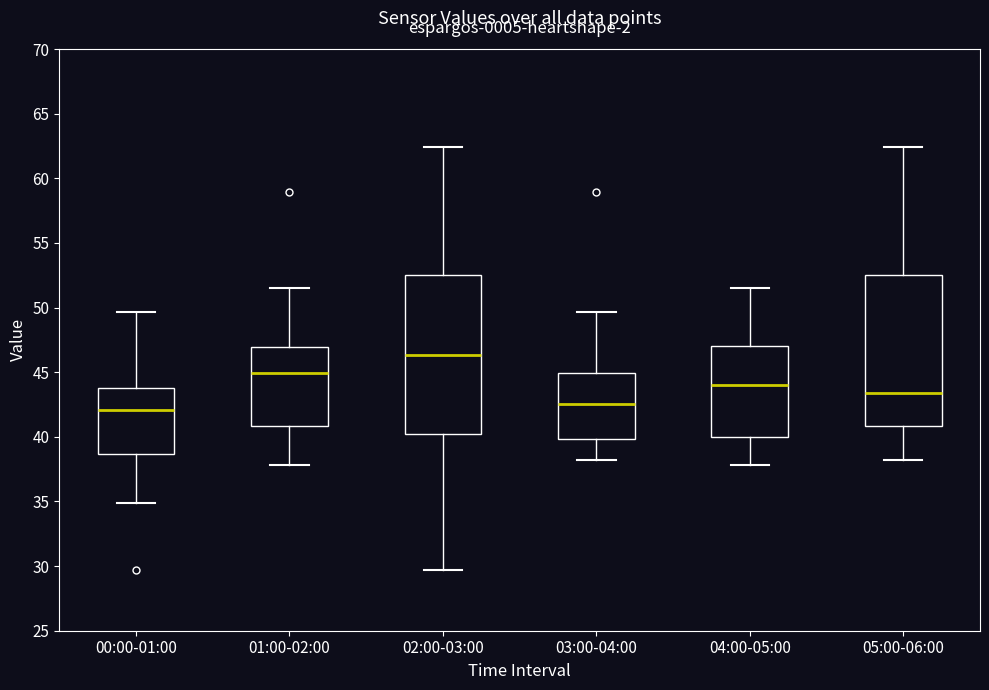

Which box is the tallest, from its lower edge to its upper edge?

02:00-03:00